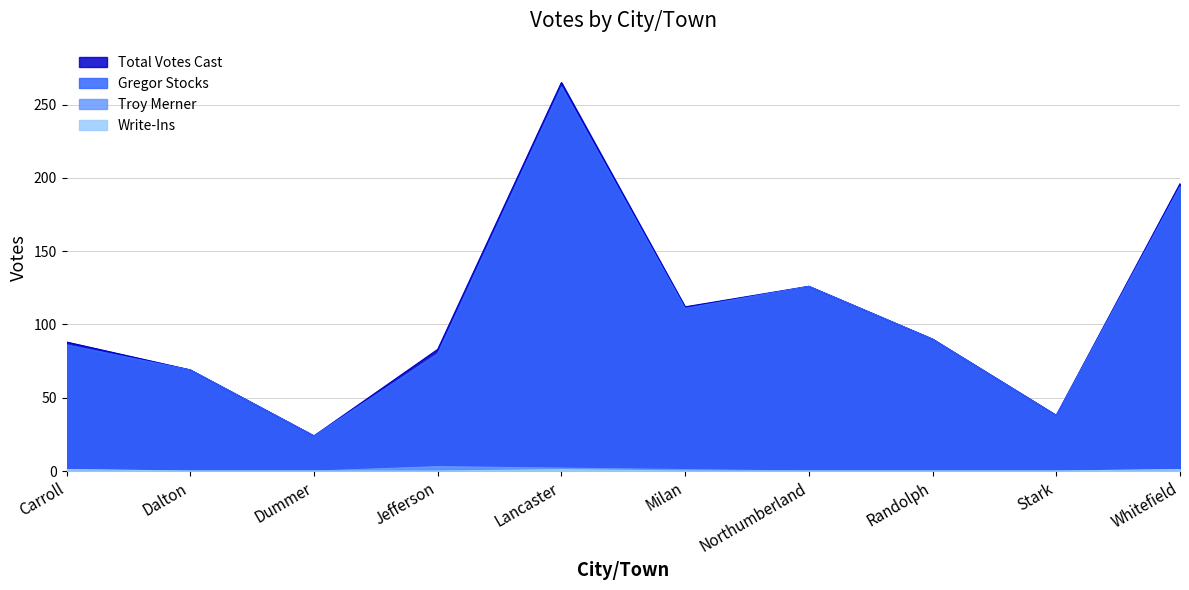

Where is Gregor Stocks nearest to the value 143?

Northumberland